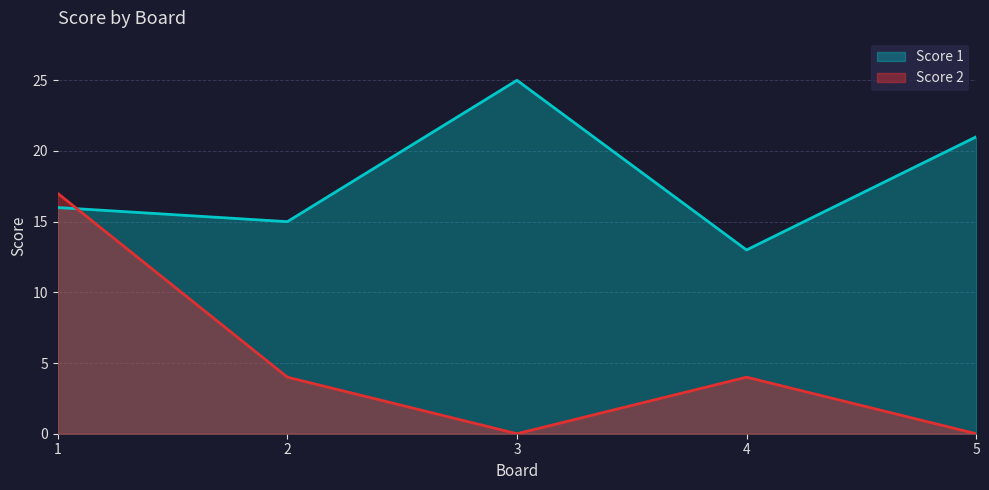

Rank the series at 4 from highest to lowest value.

Score 1, Score 2